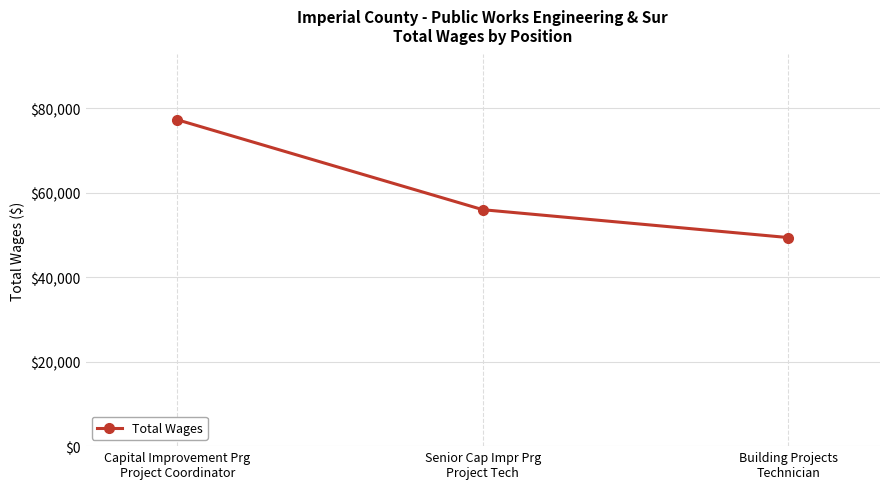

What is the difference between the second highest and minimum values?

6597